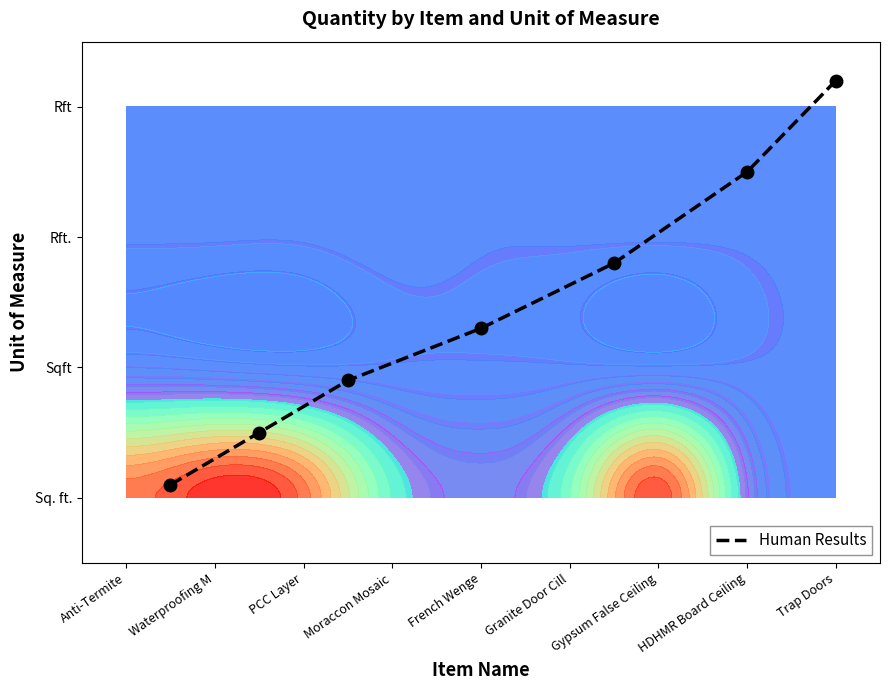

What is the difference between the maximum and second lowest values?

2.7